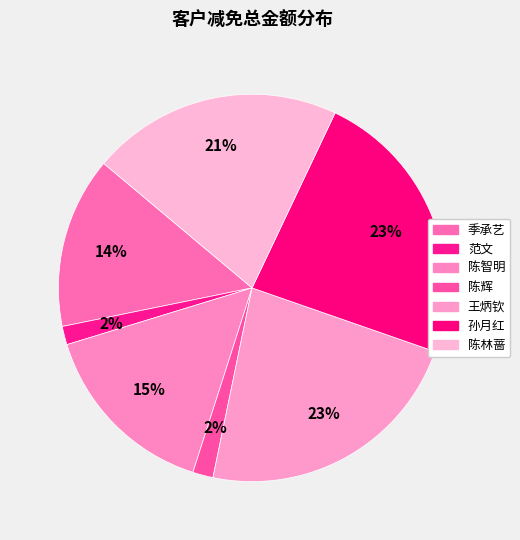

To the nearest percent, what portion does 王炳钦 represent?

23%